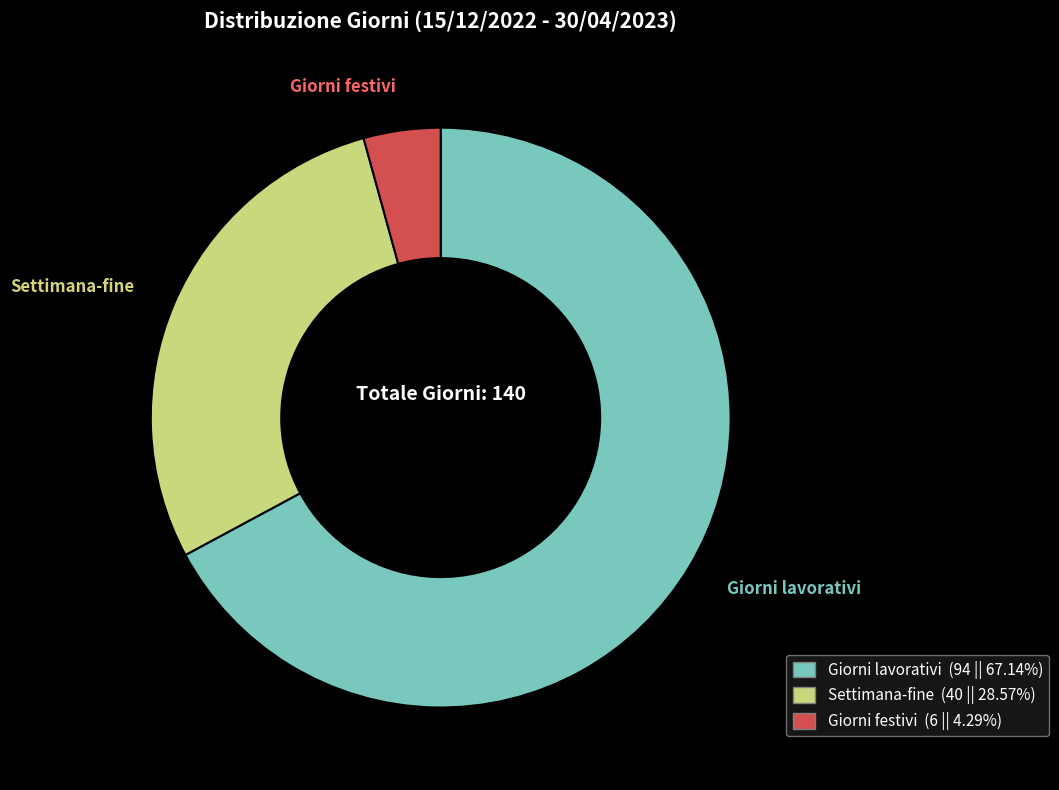

Rank the categories by value from highest to lowest.

Giorni lavorativi, Settimana-fine, Giorni festivi